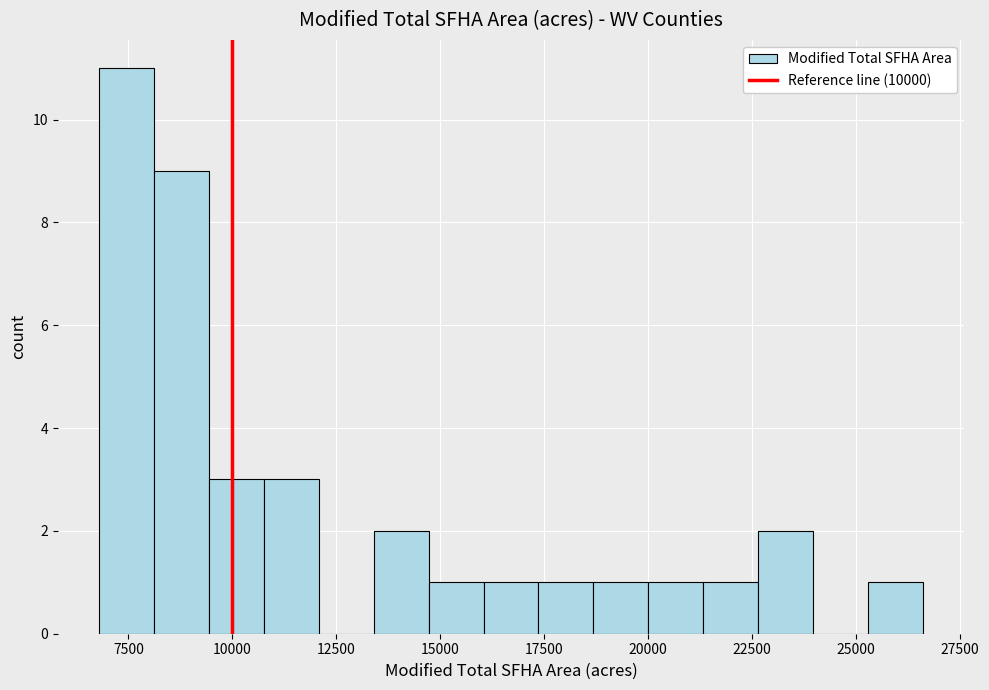

Around what value on the x-axis is the tallest bar? Give the approximate position of its centre, as read against the axis.

7500